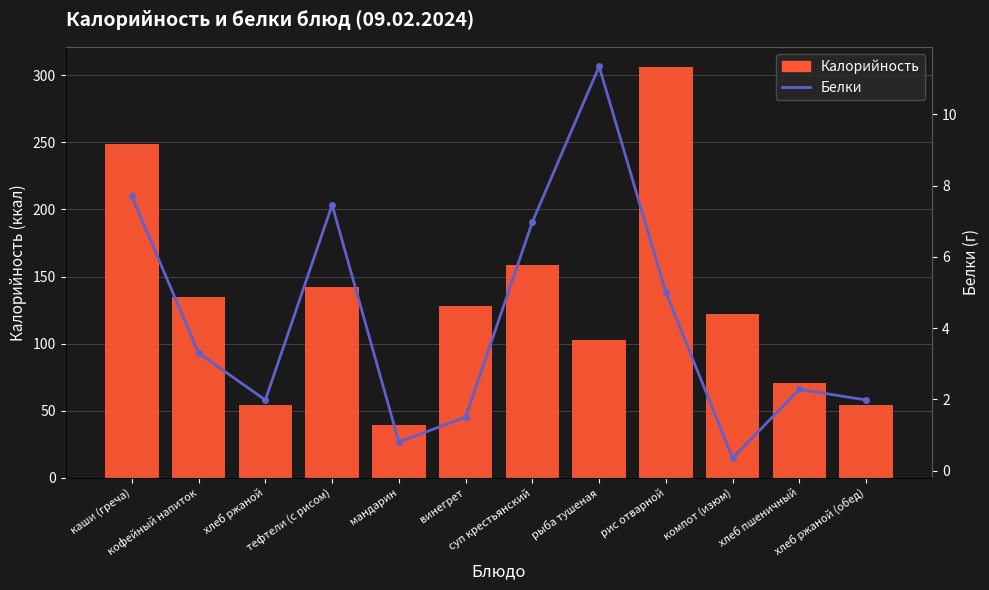

Which category has the lowest value across all series?

компот (изюм)